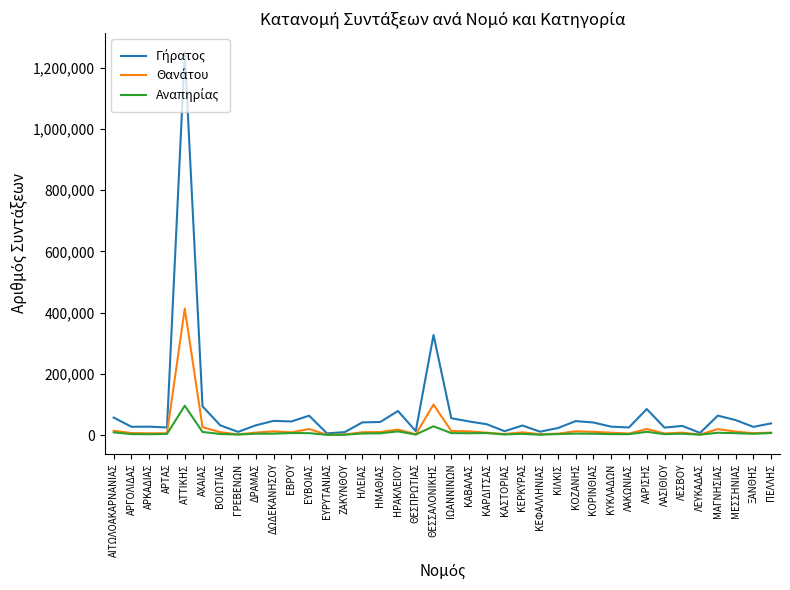

At which category does the chart reach its peak across all series?

ΑΤΤΙΚΗΣ